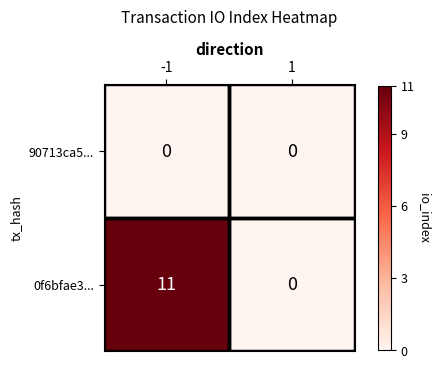

Rank the series by their average value, from highest to lowest.

0f6bfae3..., 90713ca5...